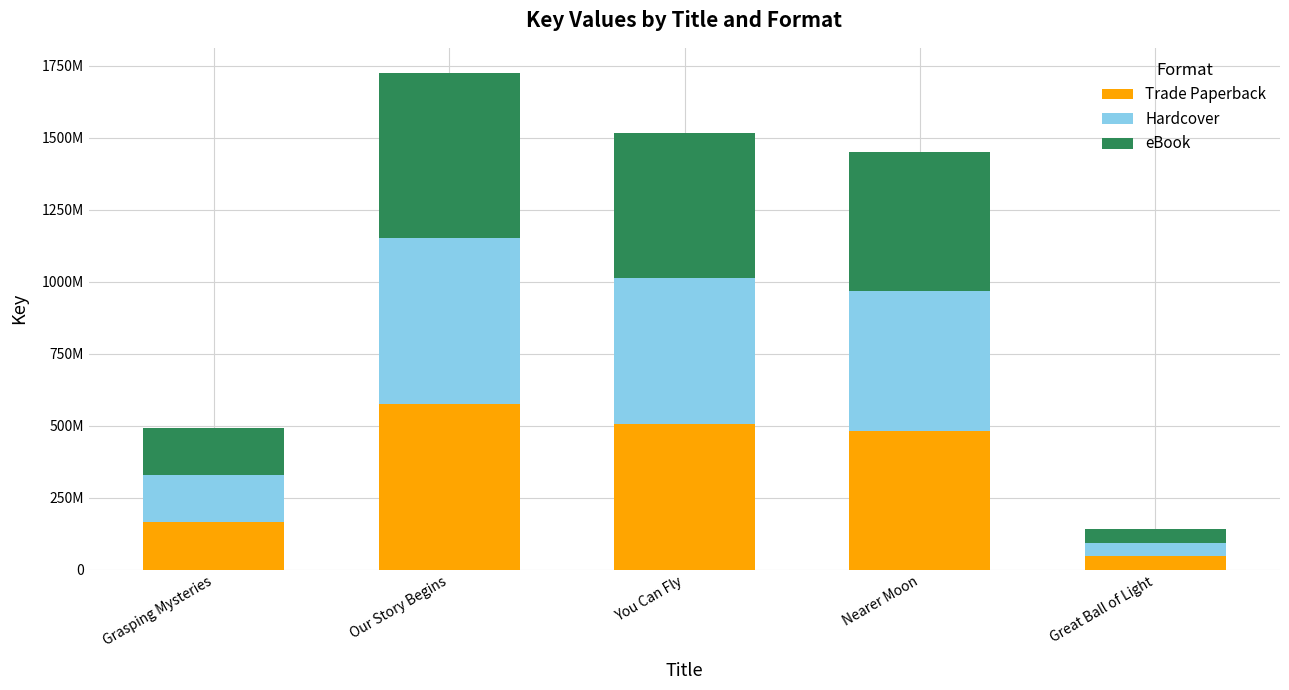

The Hardcover series shows 506189916 at You Can Fly. True or false?

True